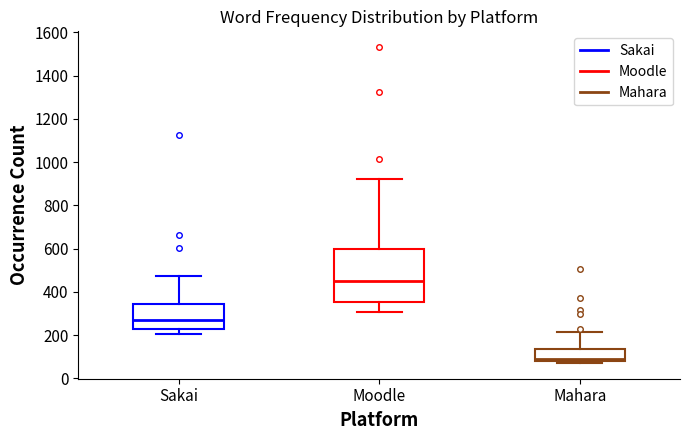

Which box has the lowest median line?

Mahara